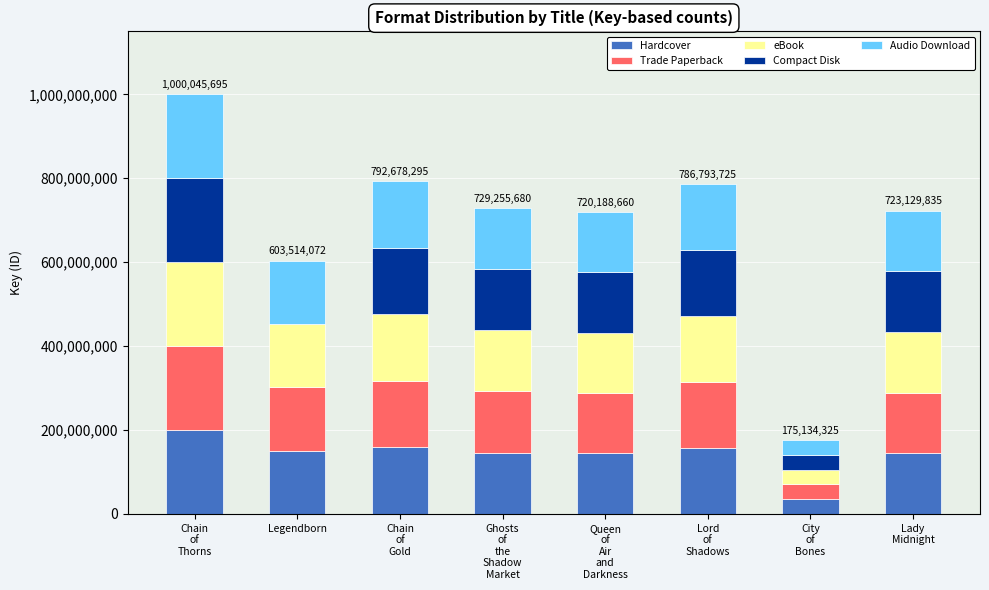

What is the total value across all series at Legendborn?

603514072